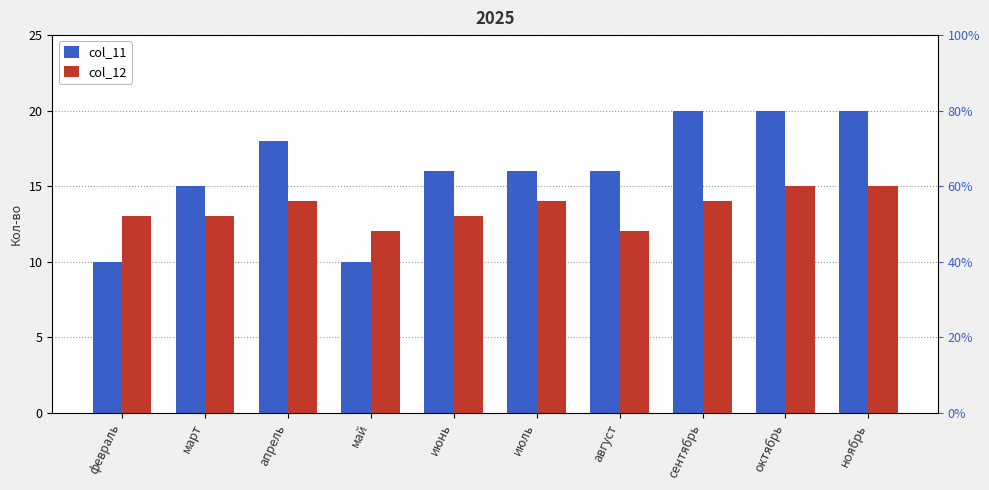

Reading left to right, what are all the values shown in this chart?

col_11: 10	15	18	10	16	16	16	20	20	20
col_12: 13	13	14	12	13	14	12	14	15	15